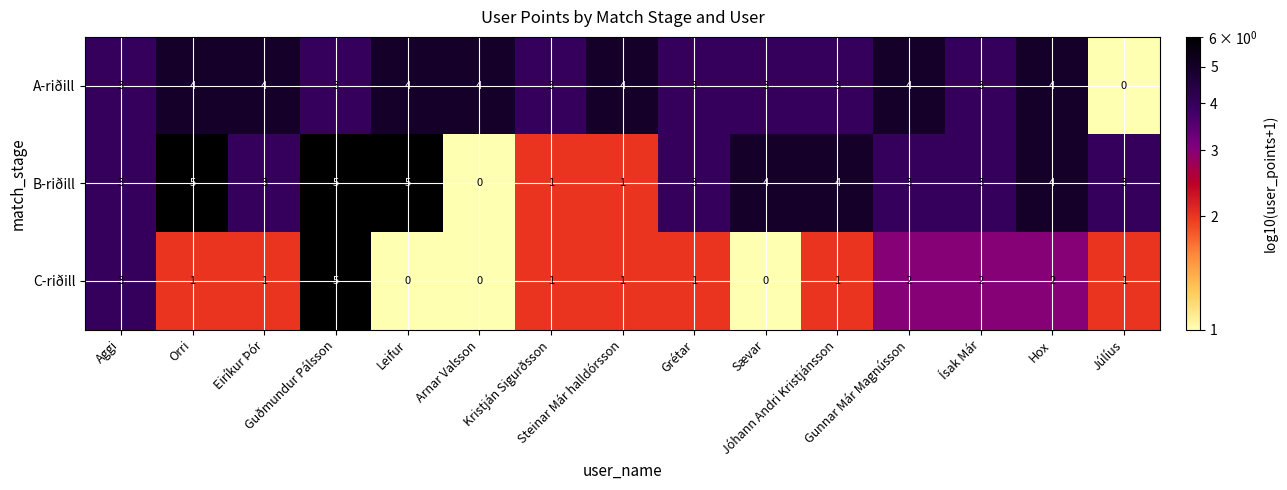

Count the C-riðill values in the range 1 to 2.

10